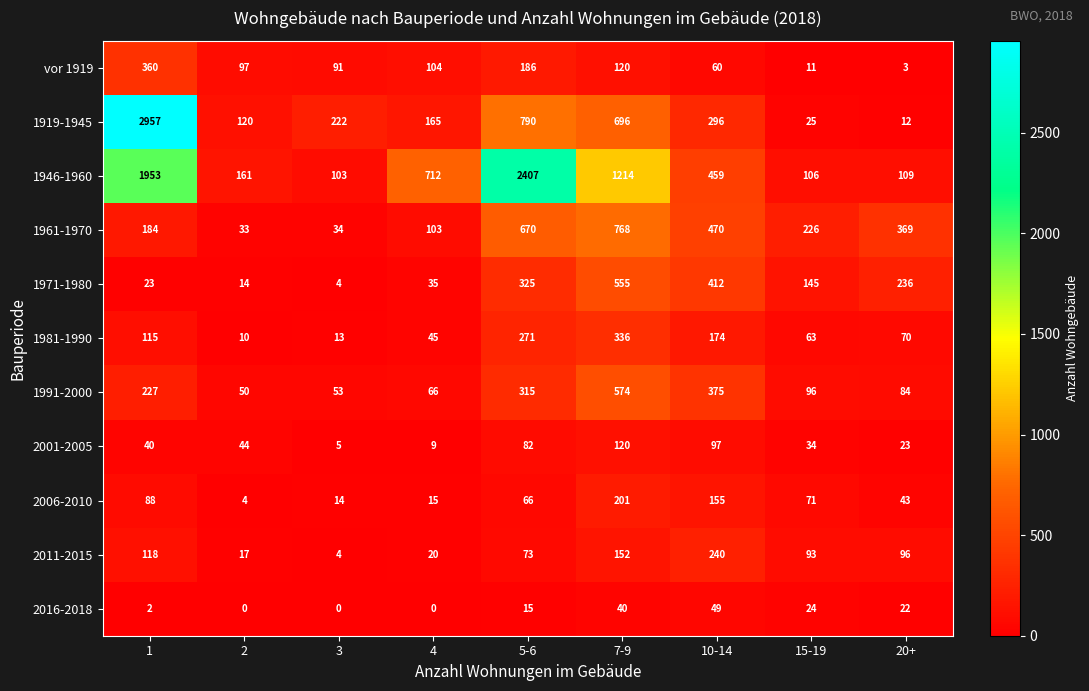

What is the difference between the highest and lowest values at 5-6?

2392